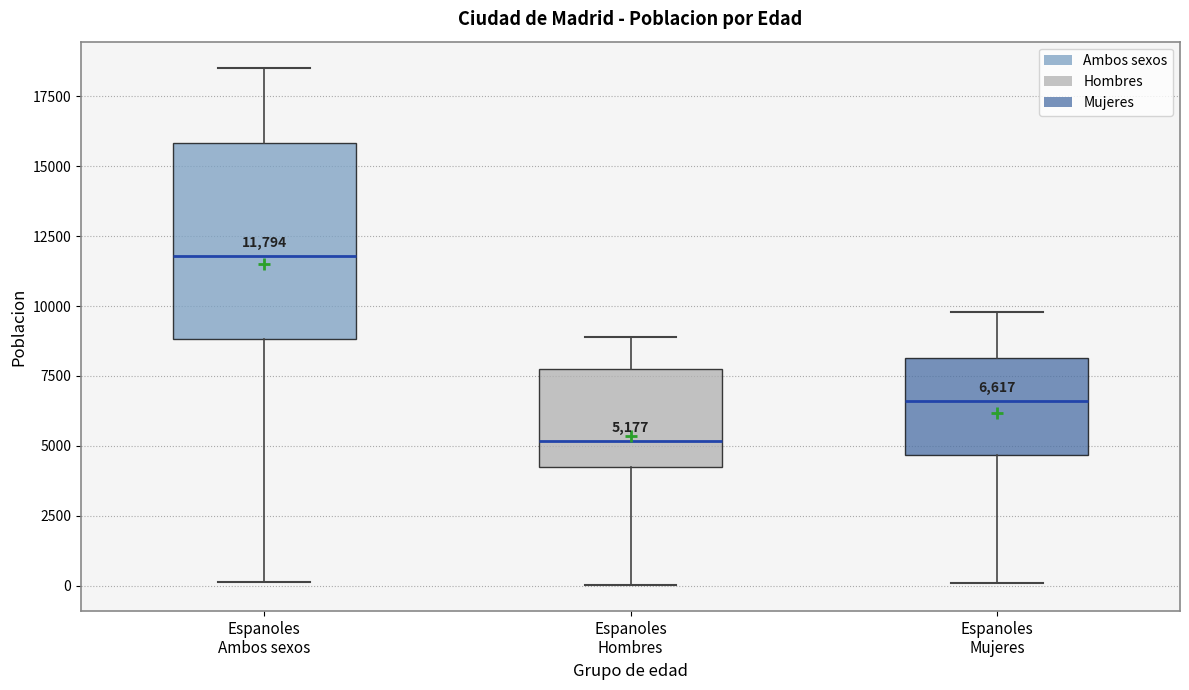

Comparing the boxes themselves (not the whiskers), which one is the tallest?

Espanoles Ambos sexos